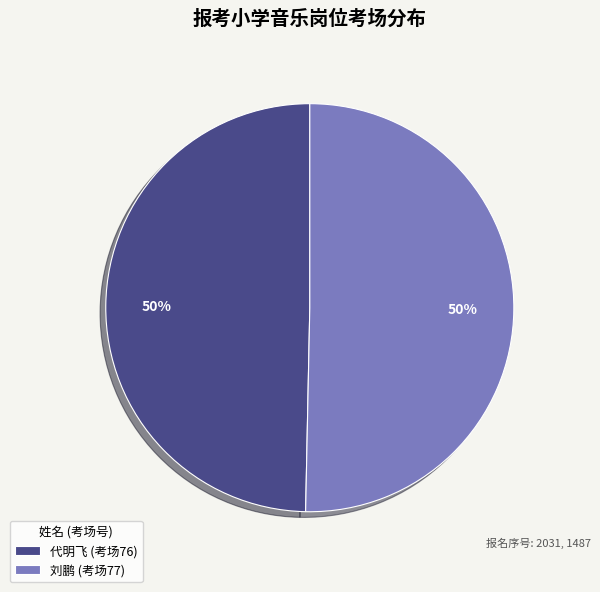

To the nearest percent, what portion does 刘鹏 (考场77) represent?

50%